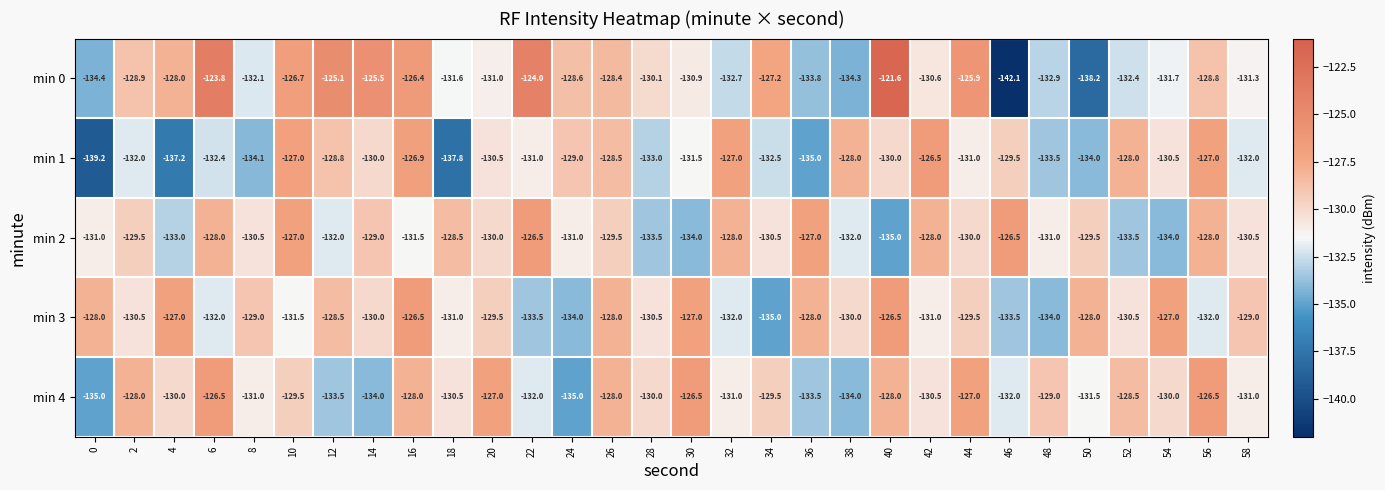

Is the value of min 3 at 54 greater than the value of min 2 at 48?

Yes